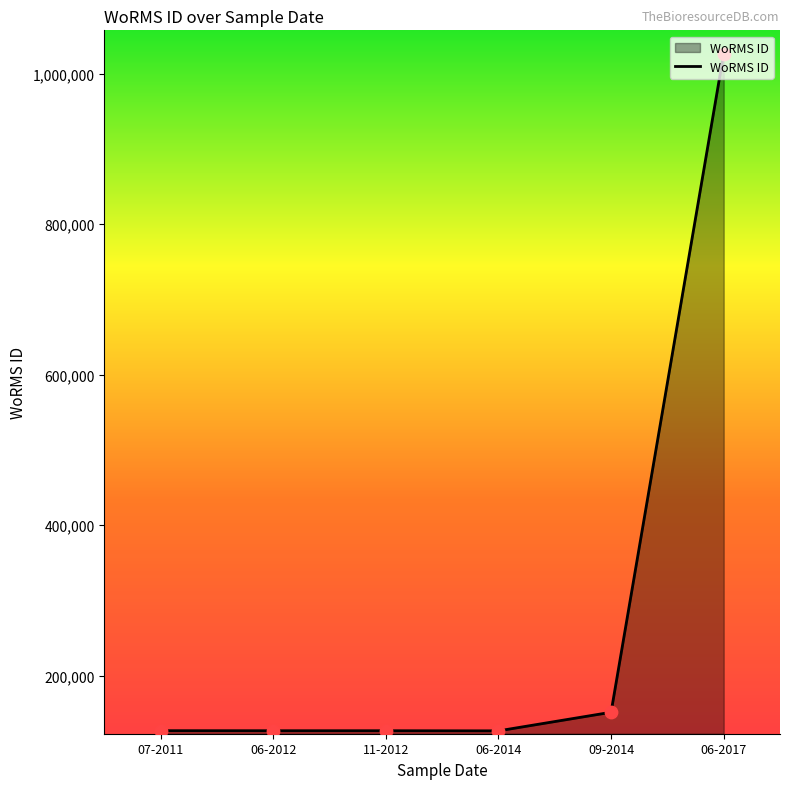

Which has a higher value, 06-2014 or 06-2017?

06-2017